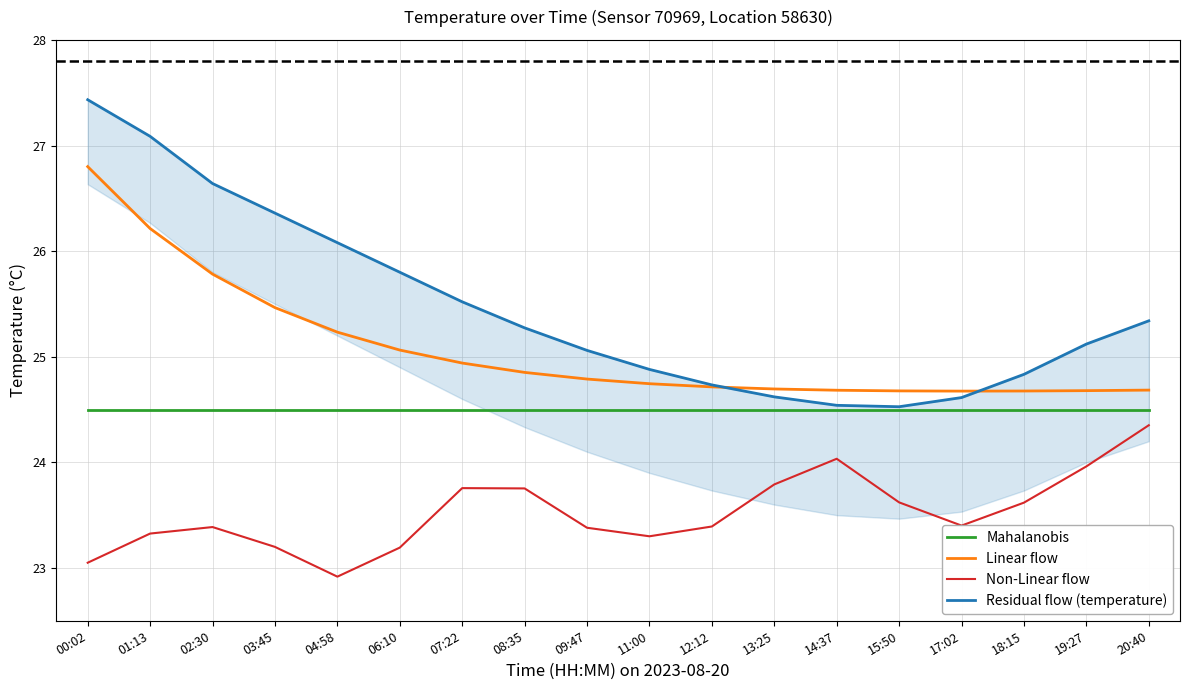

Is this an area chart (filled region under the line)?

No